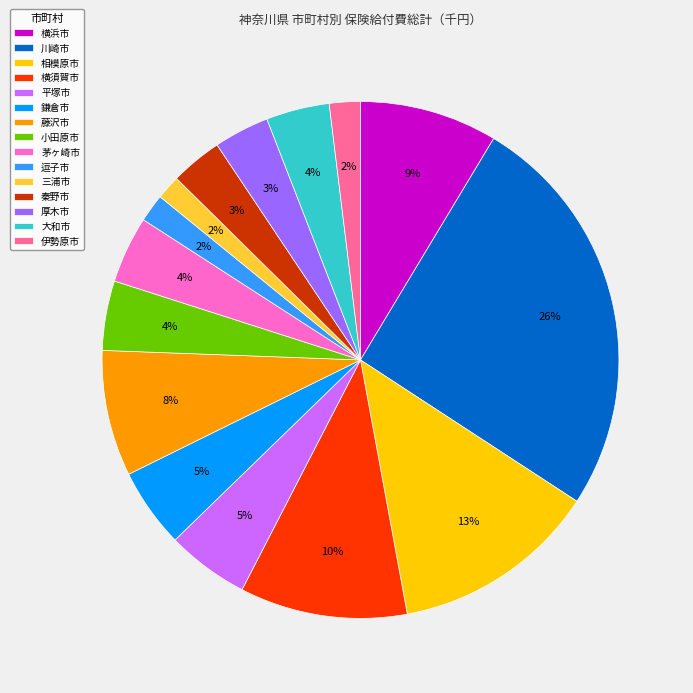

Do 横浜市 and 三浦市 together represent more than half of the pie?

No